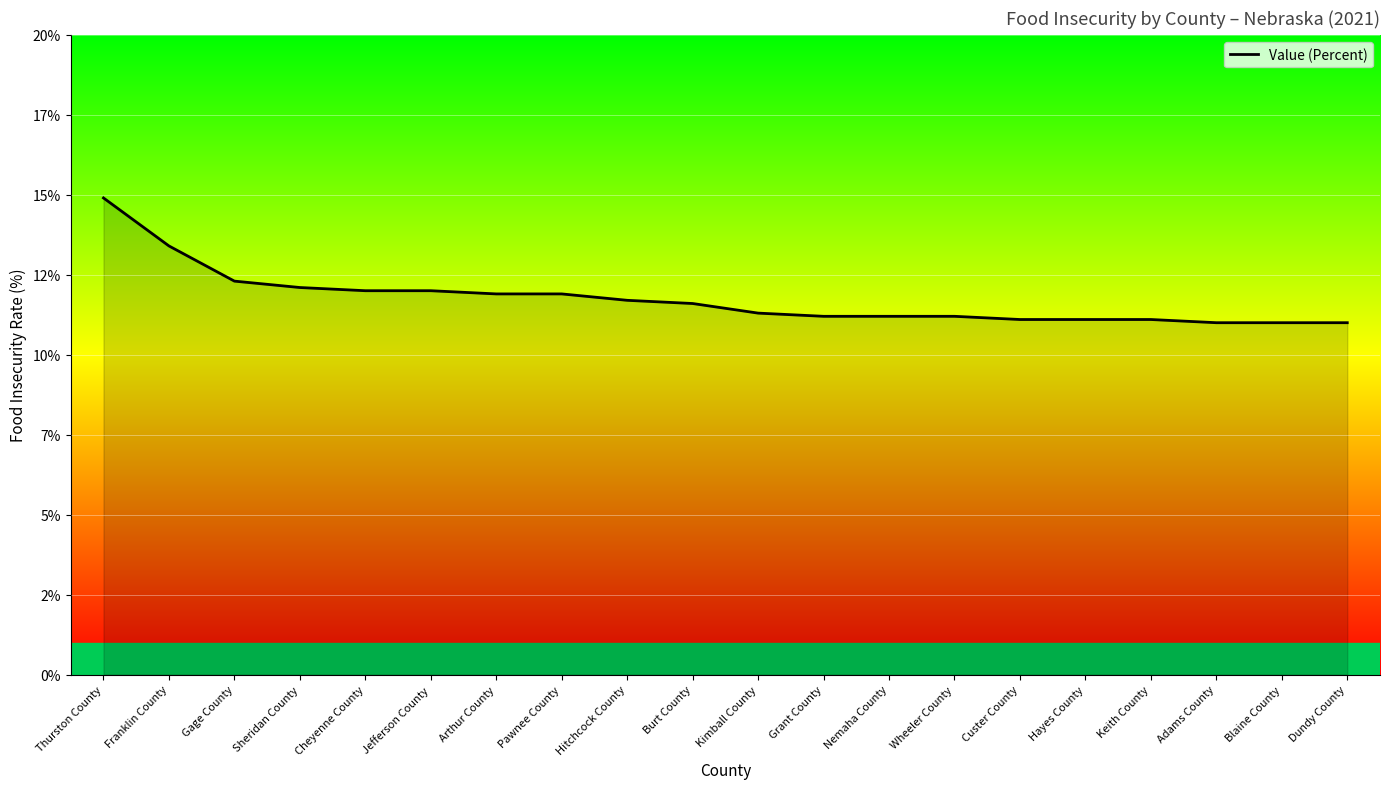

Does the chart display data point markers on the line(s)?

No